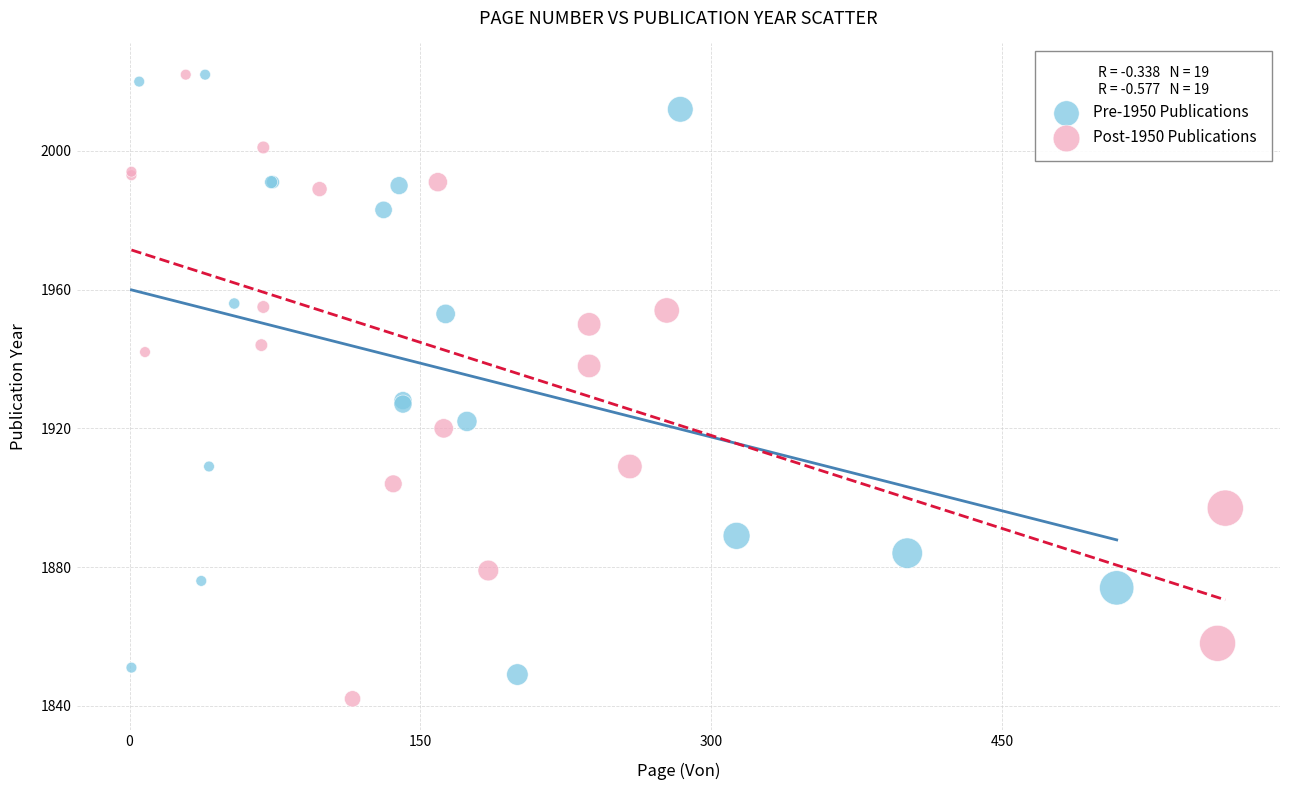

Which series contains the lowest Y value?

Post-1950 Publications